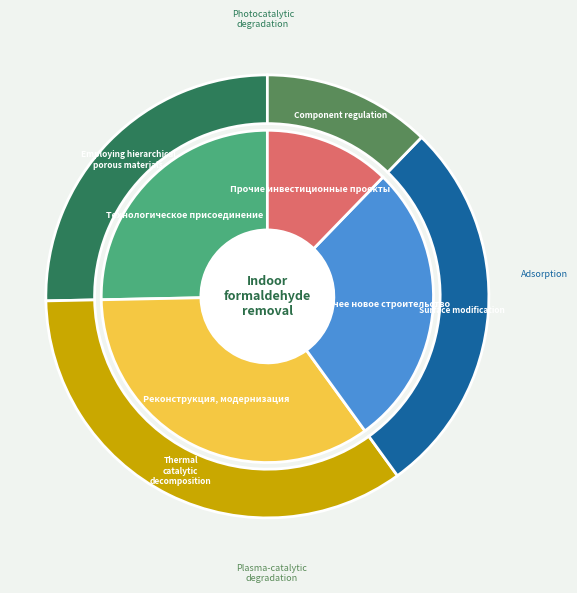

How many segments does this pie chart have?

4